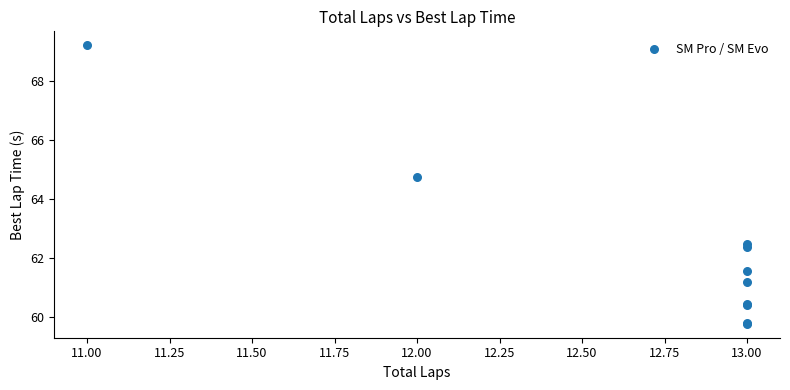

What Y value in the scatter plot is closest to 64?

64.7